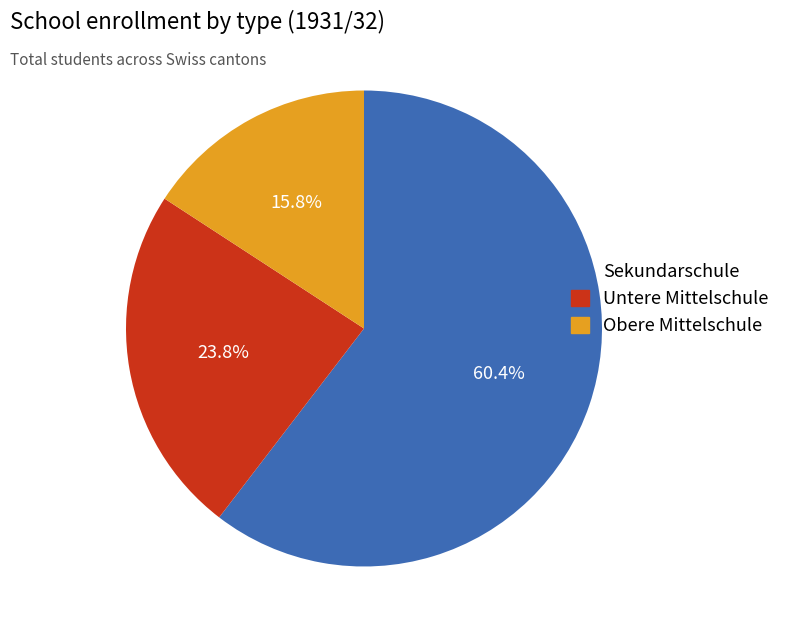

Rank the categories by value from lowest to highest.

Obere Mittelschule, Untere Mittelschule, Sekundarschule